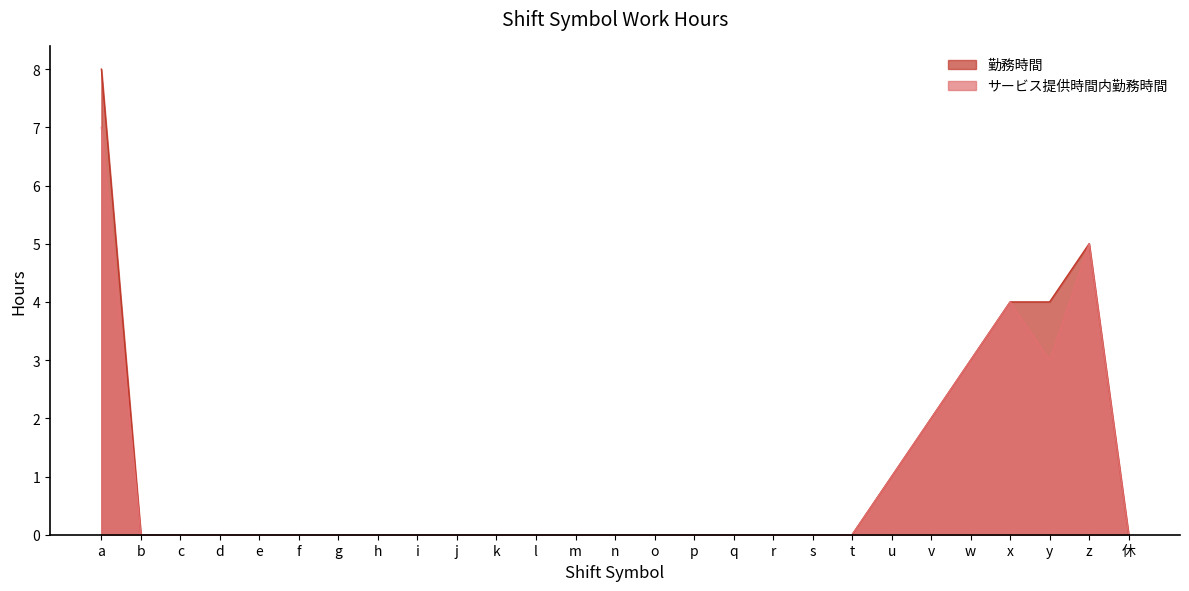

At which category is the sum across all series the highest?

a